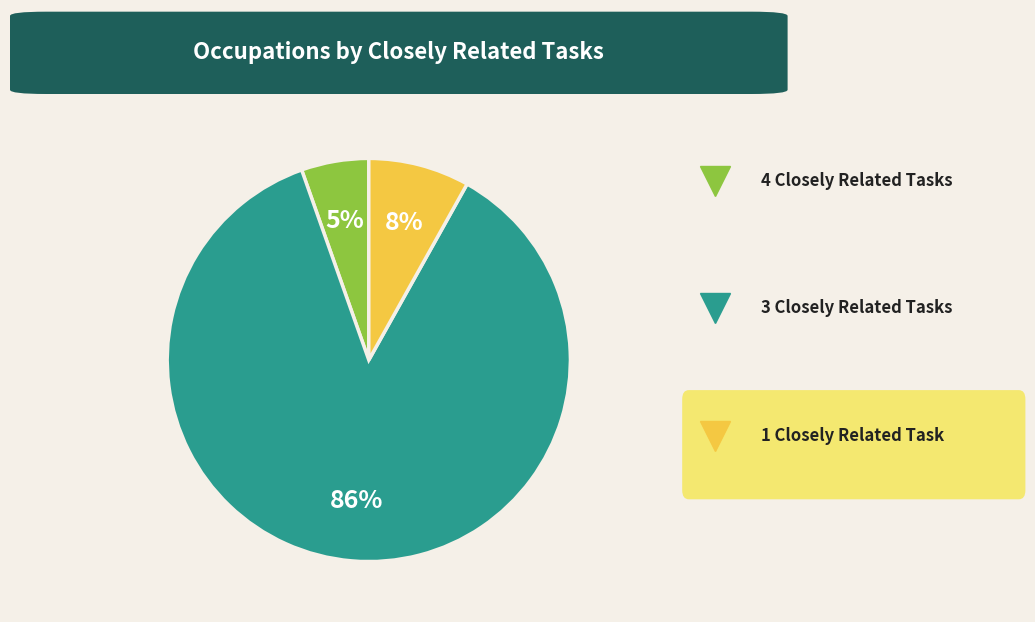

To the nearest percent, what is the average slice percentage?

33%